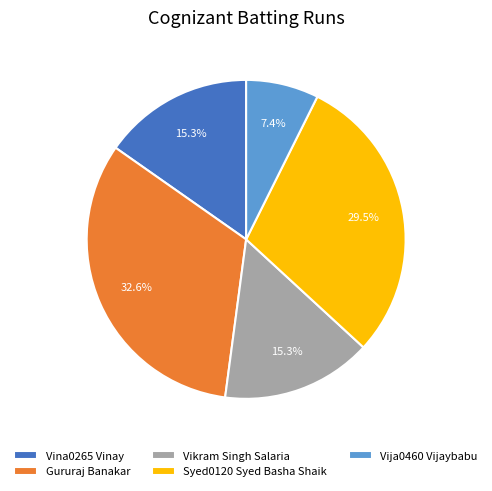

What is the smallest slice in the pie chart?

Vija0460 Vijaybabu